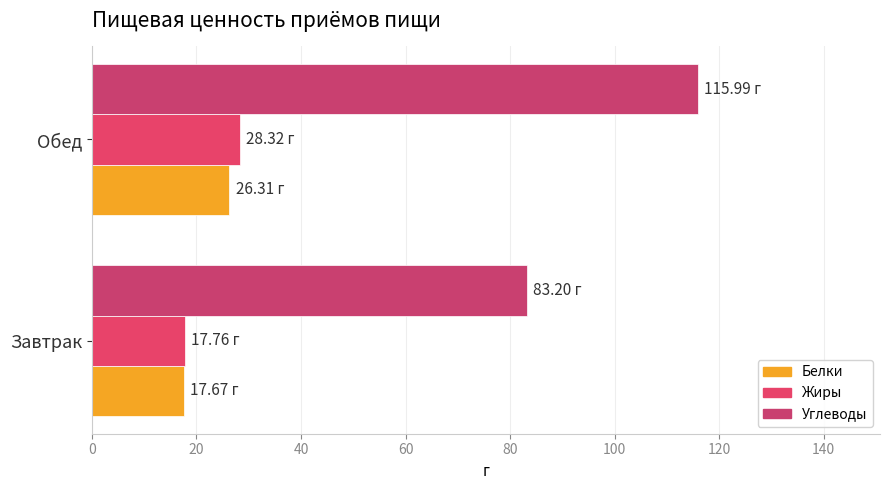

List the series in order of their peak value, highest first.

Углеводы, Жиры, Белки